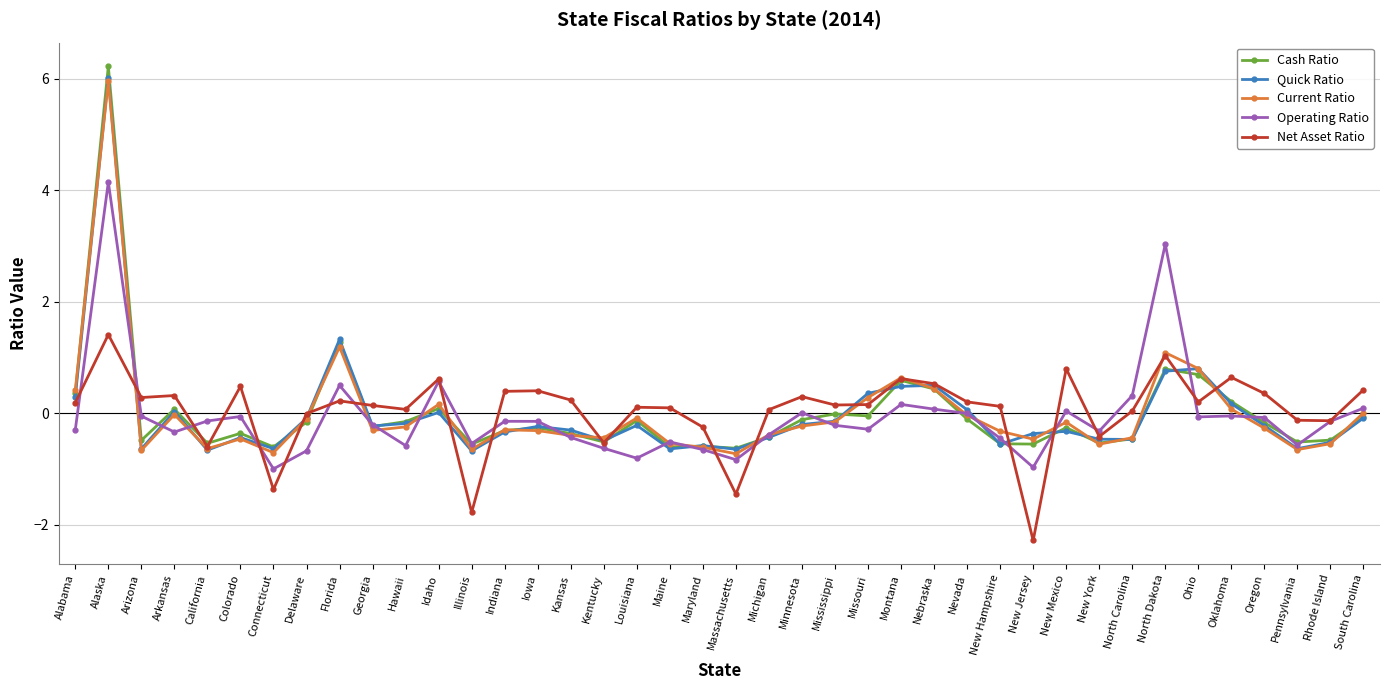

What is the difference between the second highest and minimum values in the Quick Ratio series?

2.0